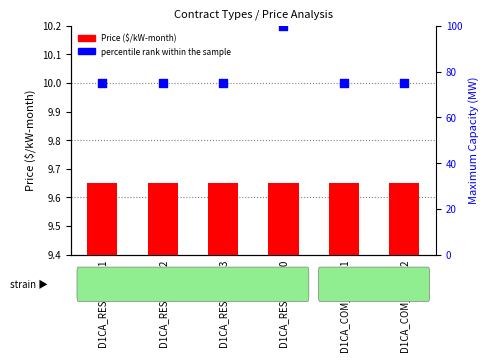

Which series has the largest Y range (max minus min)?

percentile rank within the sample